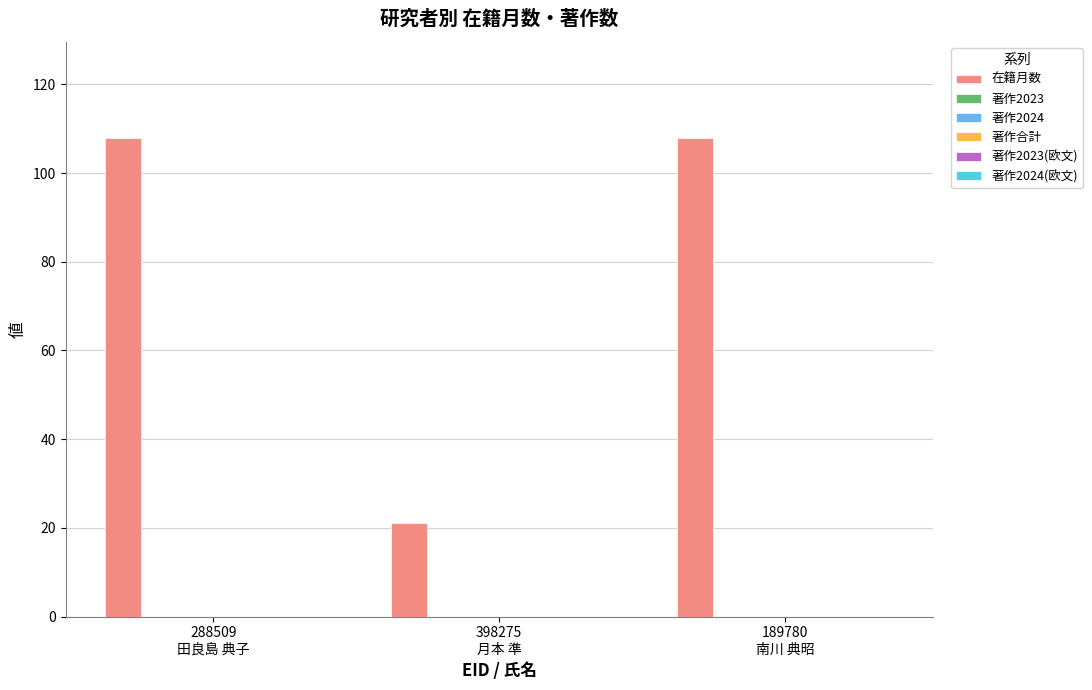

What is the sum of all values?

237